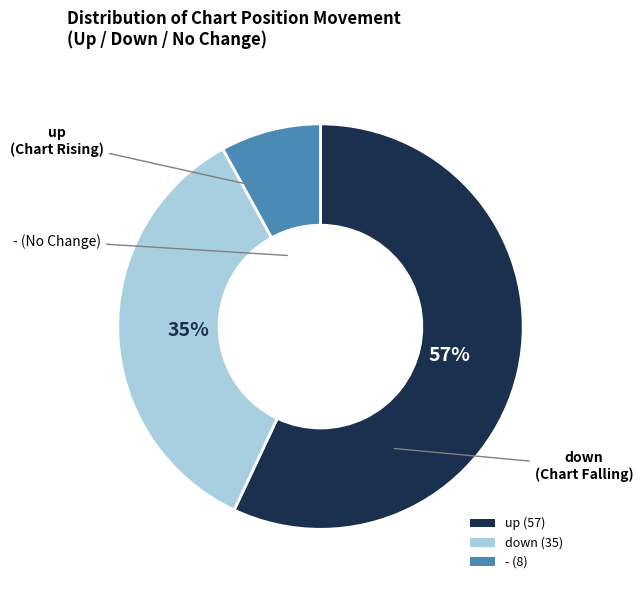

Which category has the biggest portion of the pie?

up